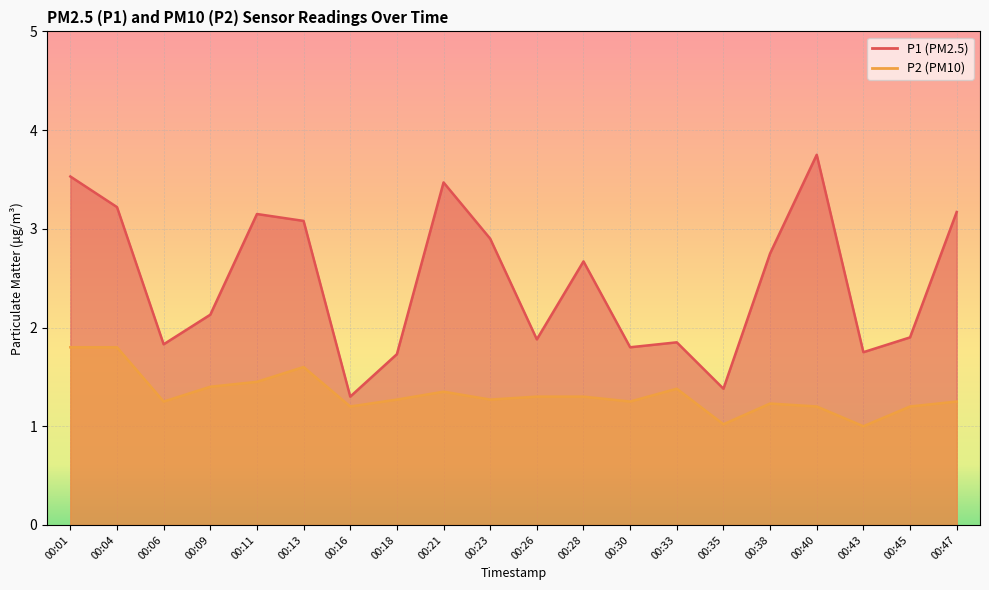

Count the number of categories in the chart.

20